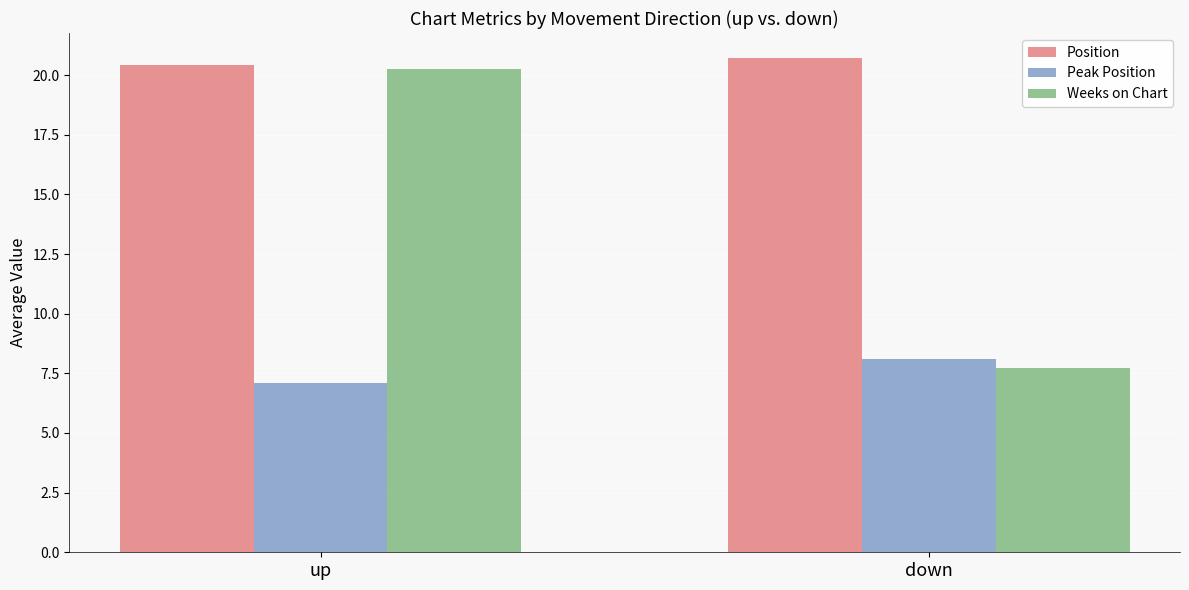

The Position series shows 20.4 at up. True or false?

True